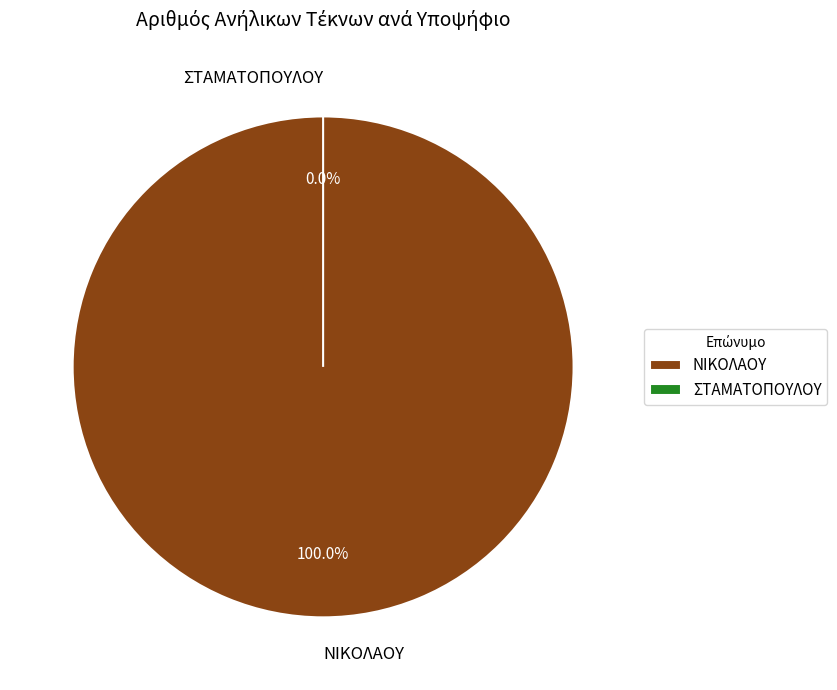

Is it true that ΝΙΚΟΛΑΟΥ is 100% of the pie?

True